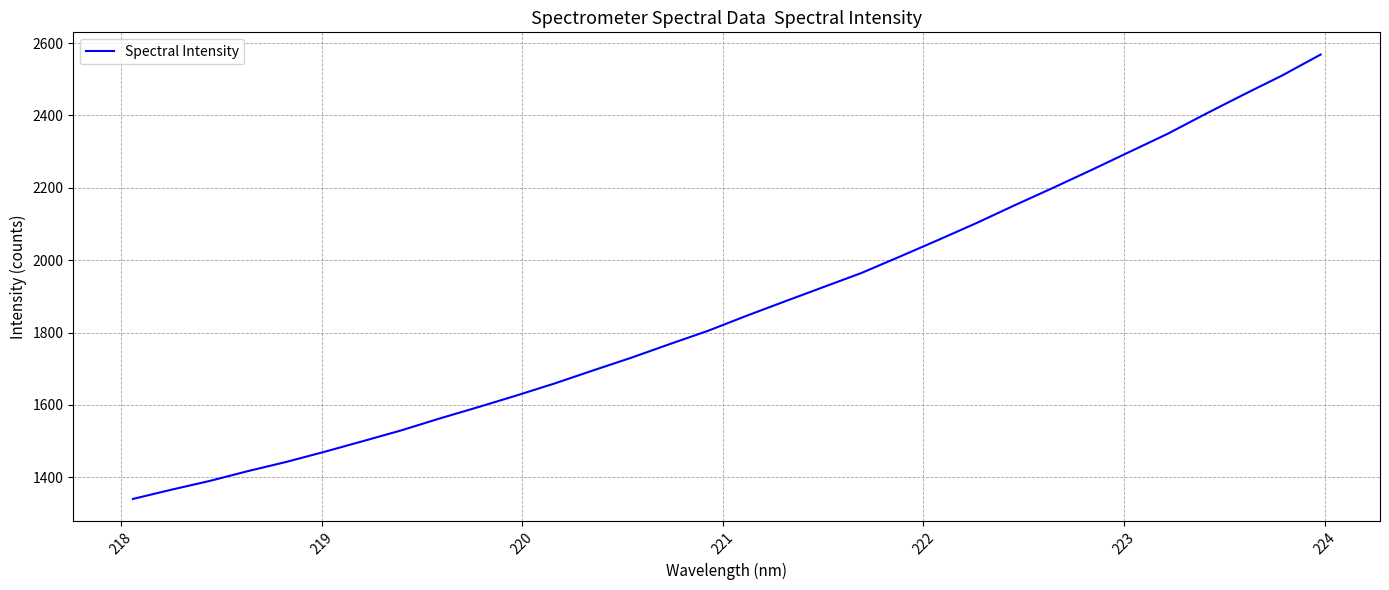

What is the difference between the maximum and minimum values?

1228.0